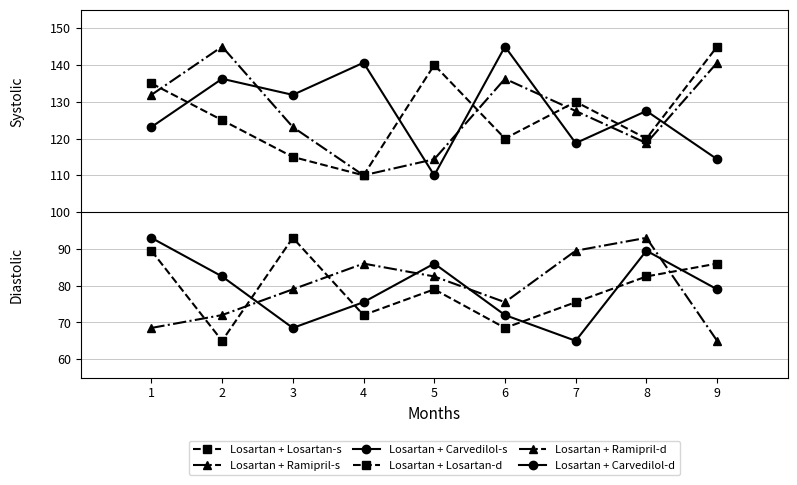

Does the chart have visible grid lines?

Yes